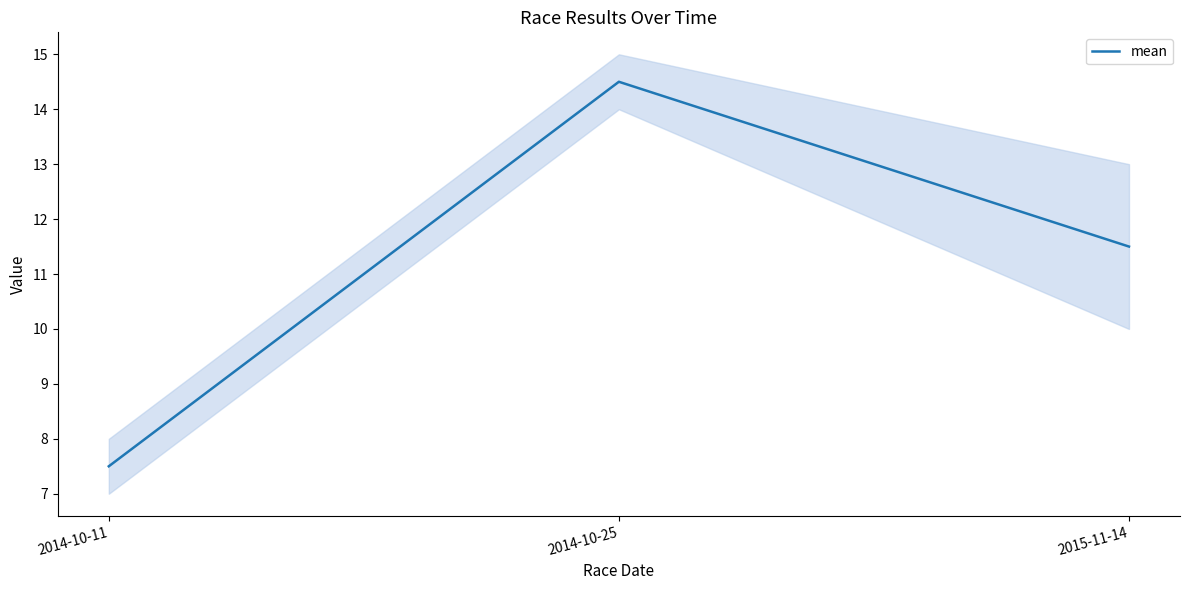

The chart shows a value of 16.3 at 2015-11-14. True or false?

False